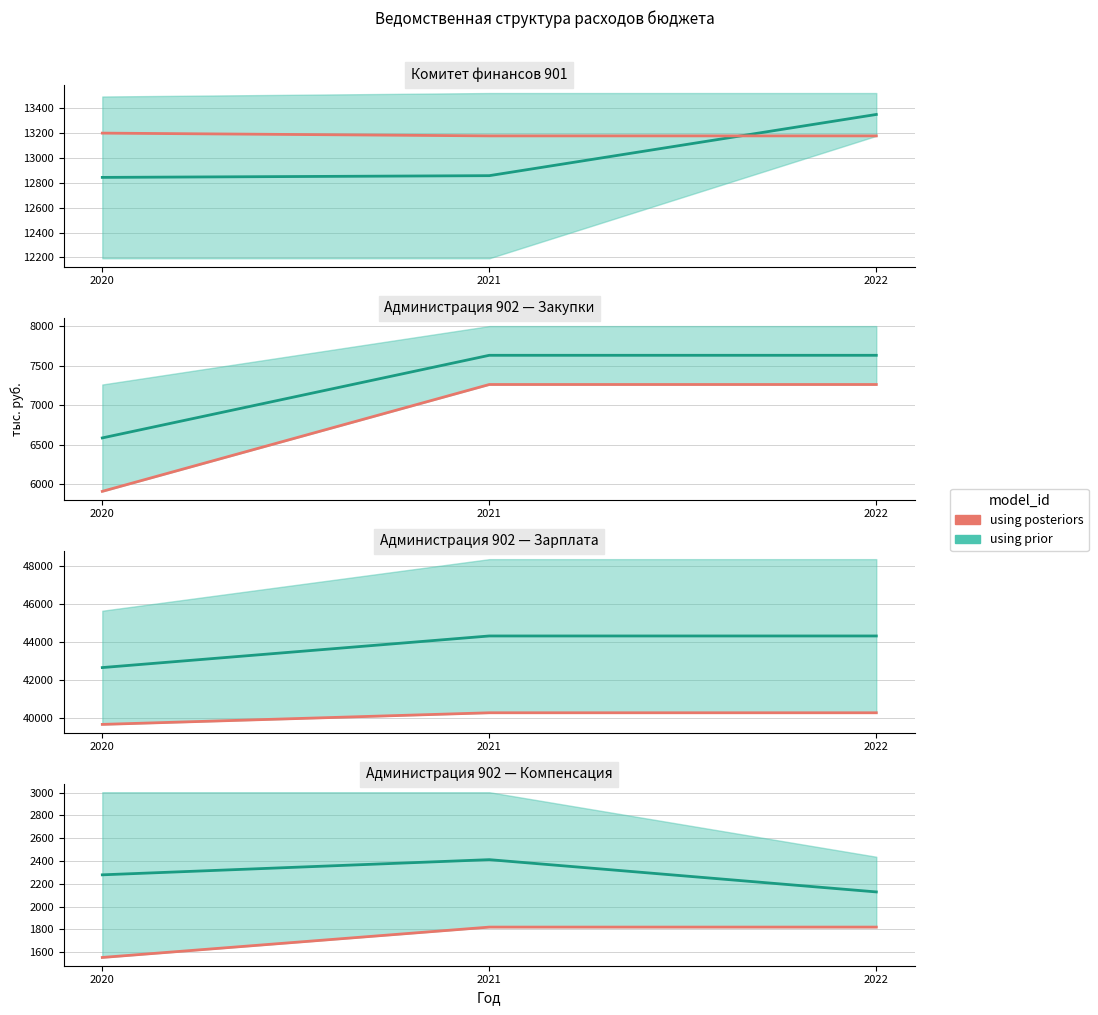

The value at 2020 is 579.6. True or false?

False